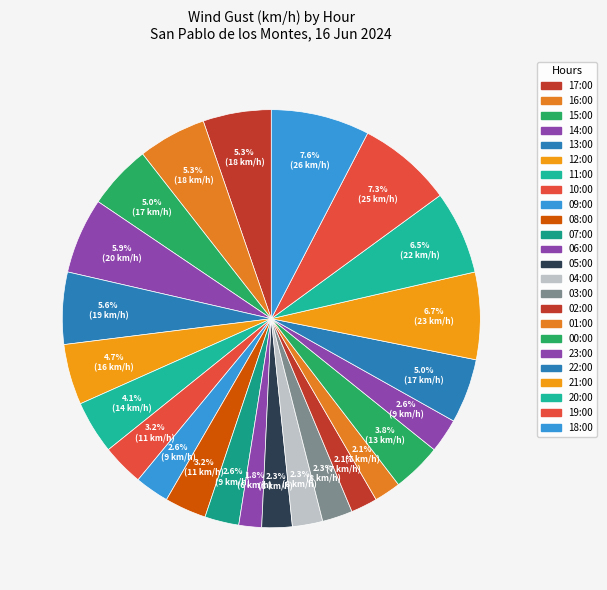

Rank the categories by value from lowest to highest.

06:00, 02:00, 01:00, 05:00, 04:00, 03:00, 09:00, 07:00, 23:00, 10:00, 08:00, 00:00, 11:00, 12:00, 15:00, 22:00, 17:00, 16:00, 13:00, 14:00, 20:00, 21:00, 19:00, 18:00